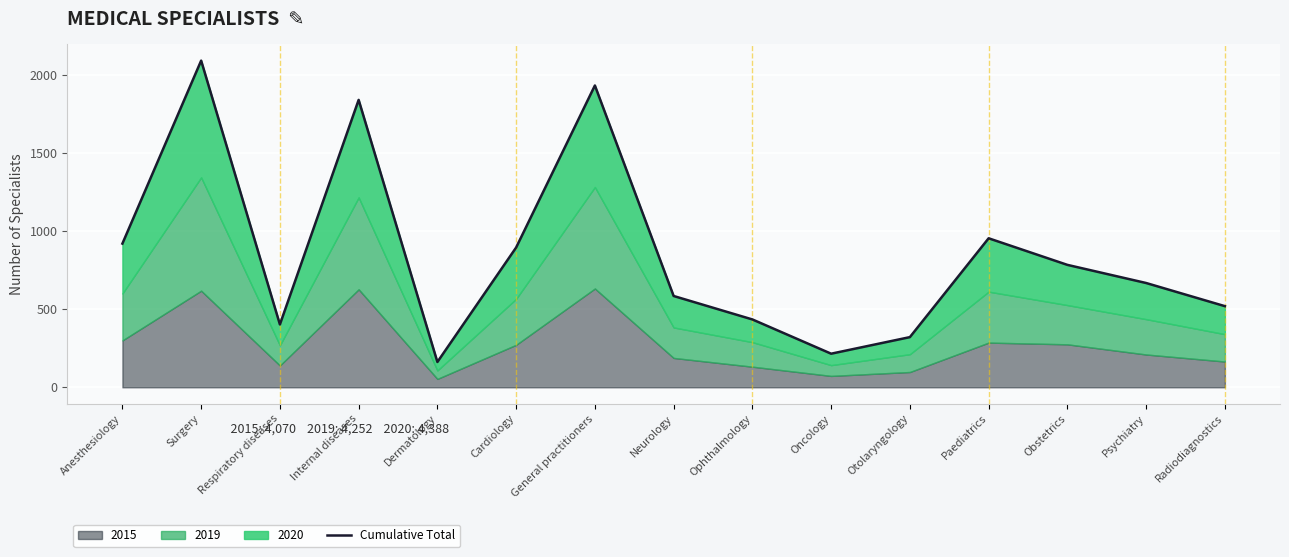

Which label corresponds to the largest value in the chart?

Surgery